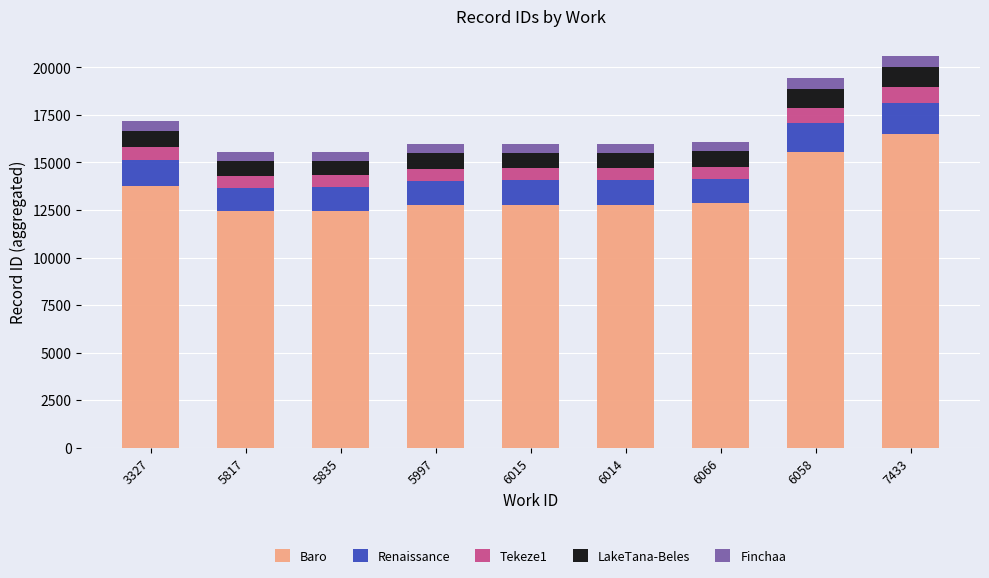

At which label does Baro reach its peak?

7433